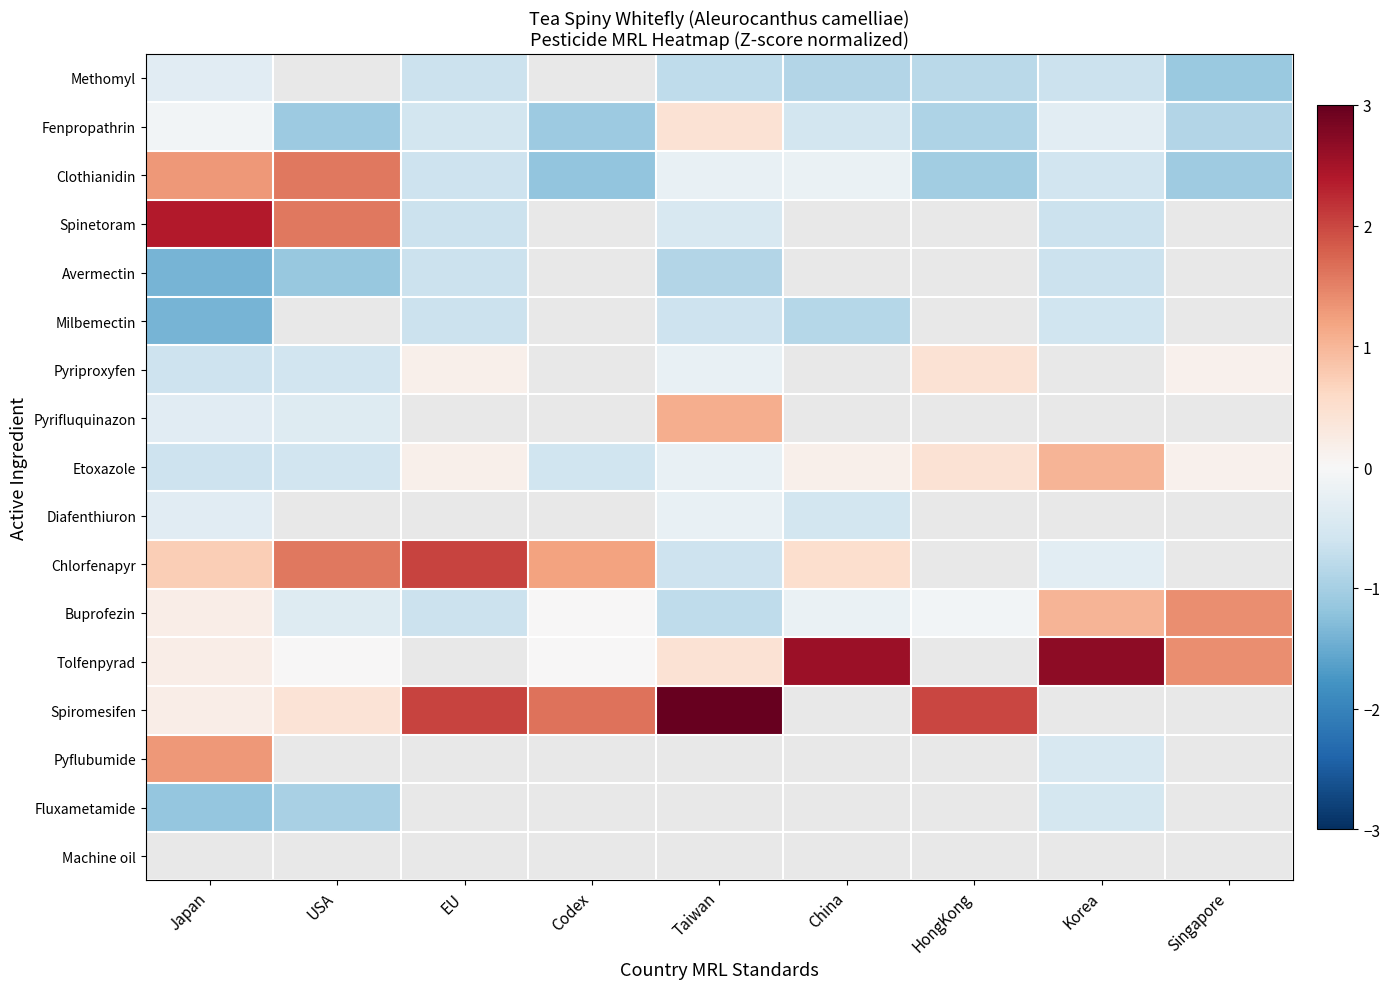

What is the difference between the maximum and minimum values in the Clothianidin series?

2.7